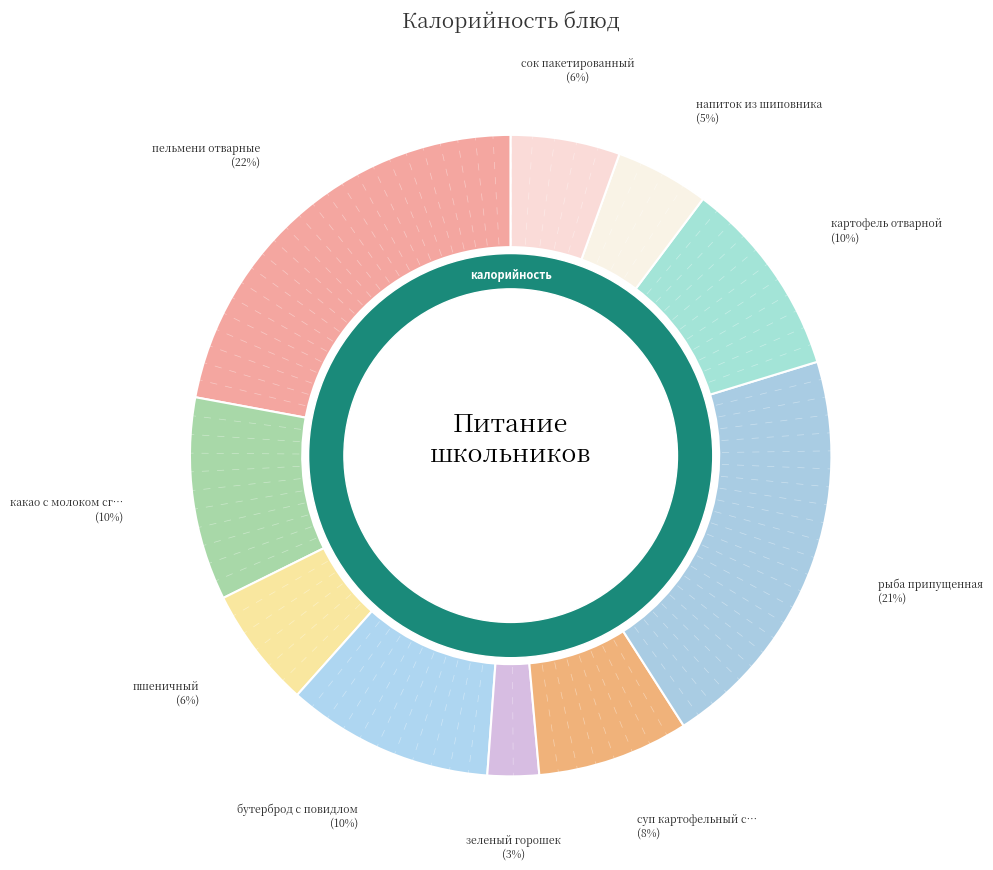

What percentage is the суп картофельный с макаронными изделиями slice, to the nearest percent?

8%